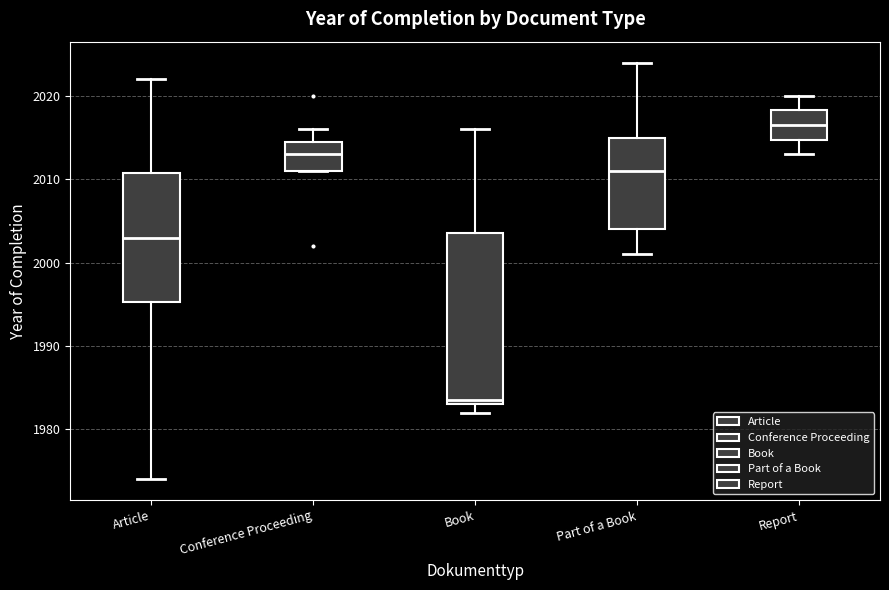

Reading left to right, transcribe this box plot: for each box, give where its median line is, the range the box spans, and where its two whiskers end, as read against the y-axis. The values are not printed on the chart, so give them approximately, as read against the axis.

Article: median 2003, box 1995 to 2011, whiskers 1974 to 2022
Conference Proceeding: median 2013, box 2011 to 2015, whiskers 2011 to 2016
Book: median 1984, box 1983 to 2004, whiskers 1982 to 2016
Part of a Book: median 2011, box 2004 to 2015, whiskers 2001 to 2024
Report: median 2017, box 2015 to 2018, whiskers 2013 to 2020